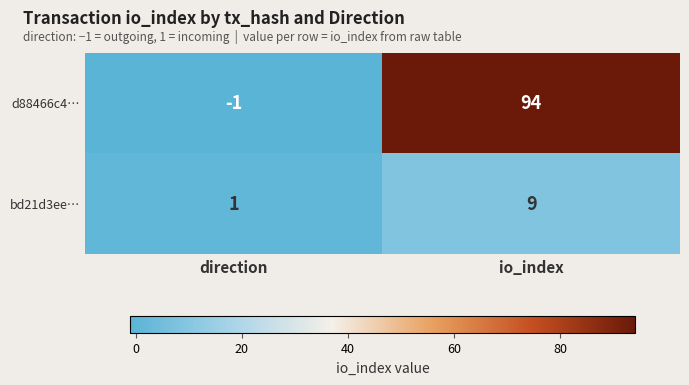

Count the number of categories in the chart.

2